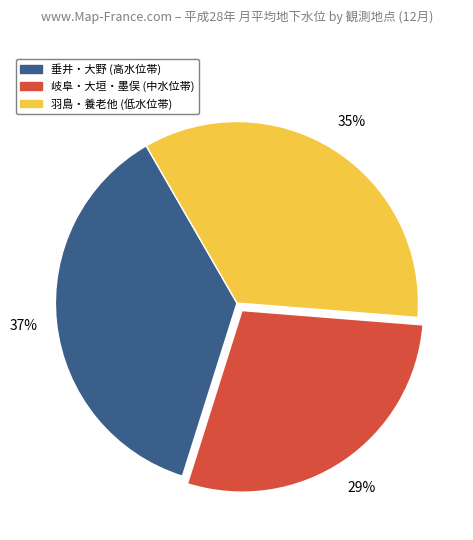

To the nearest percent, what percentage of the pie is 垂井・大野 (高水位帯)?

37%